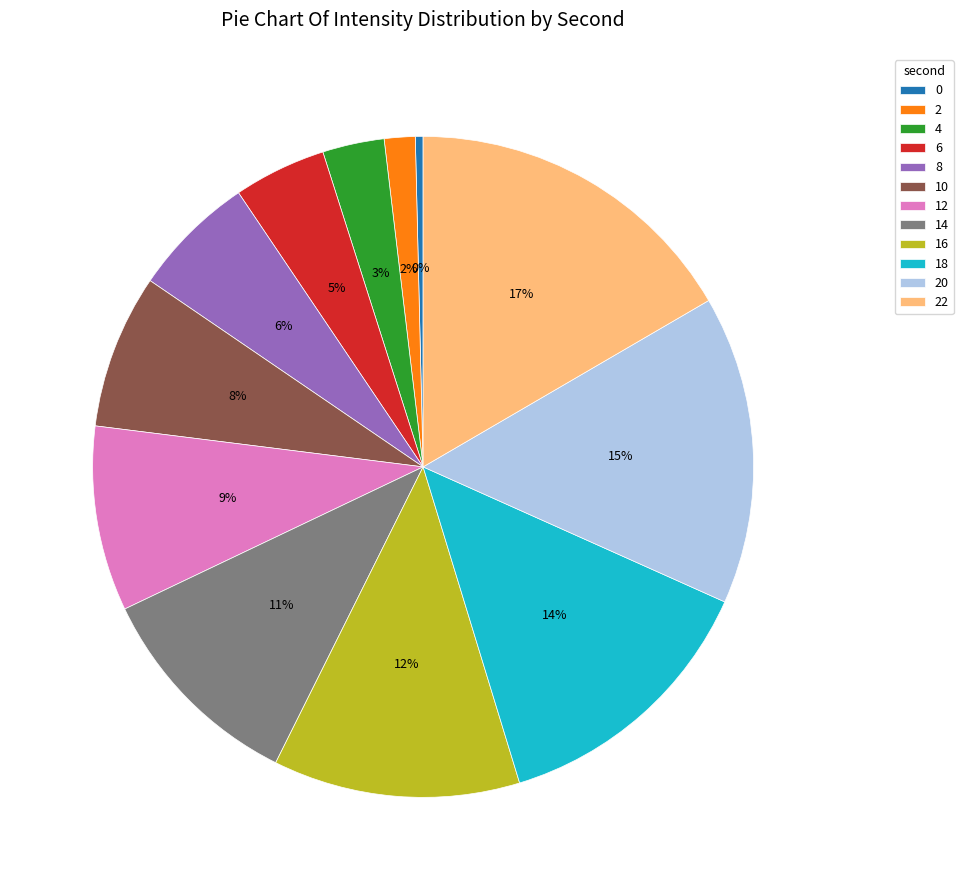

To the nearest percent, what is the difference between the 20 and 16 slice percentages?

3%